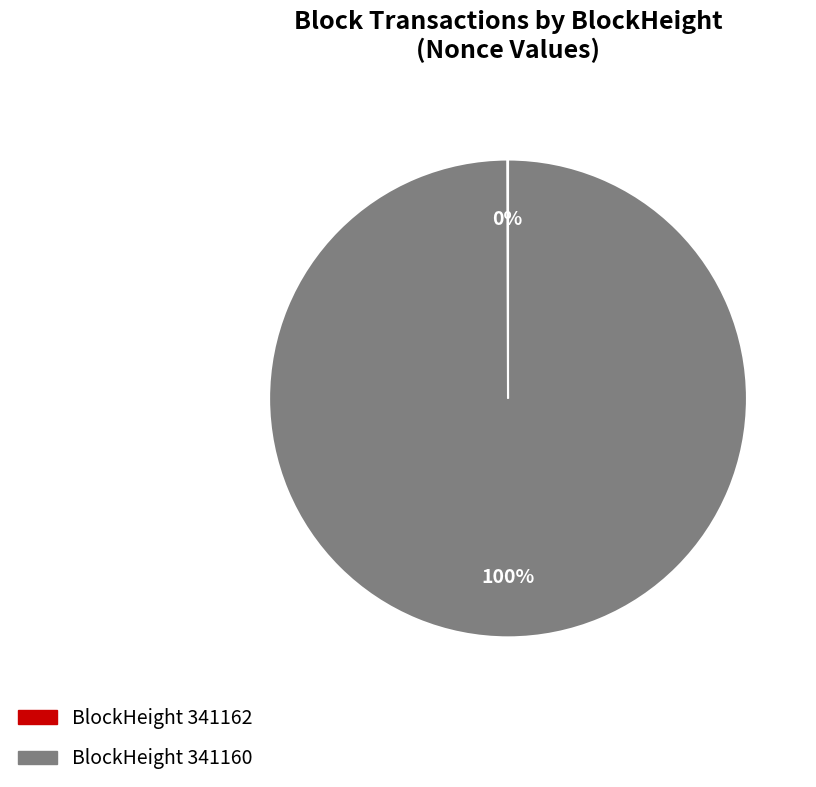

To the nearest percent, what is the difference between the largest and smallest slice percentages?

100%